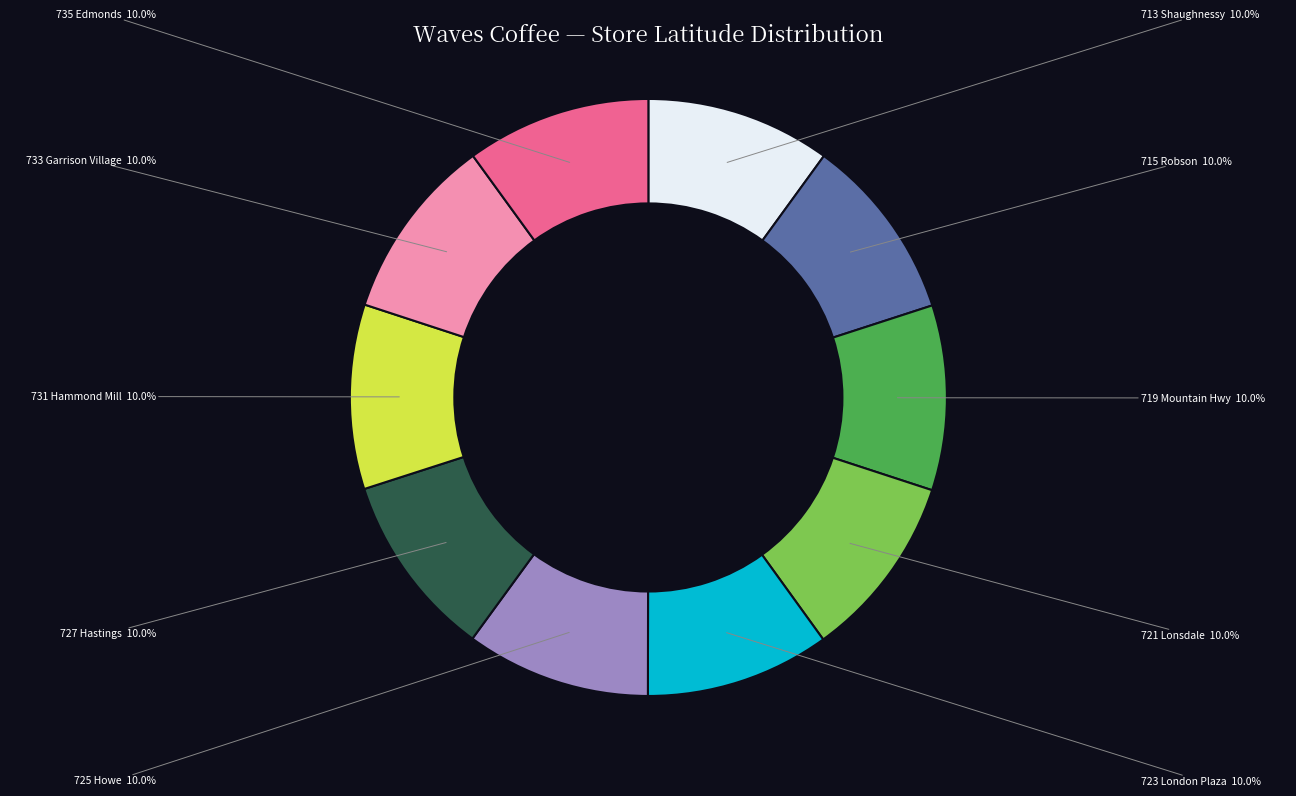

True or false: 735 Edmonds accounts for 1% of the total.

False